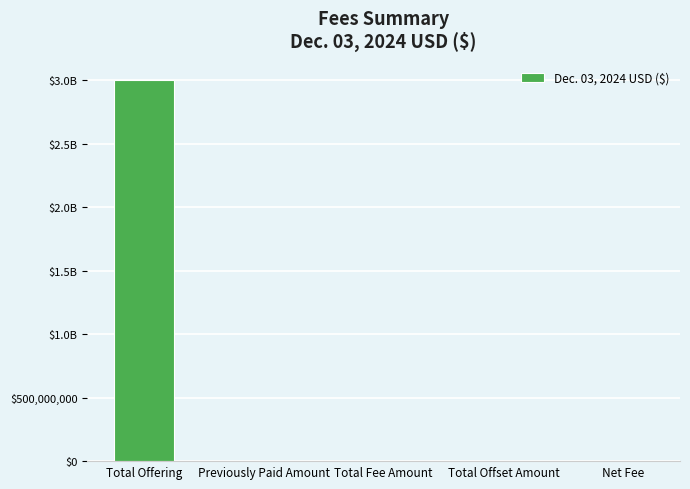

Which category has the lowest value across all series?

Previously Paid Amount